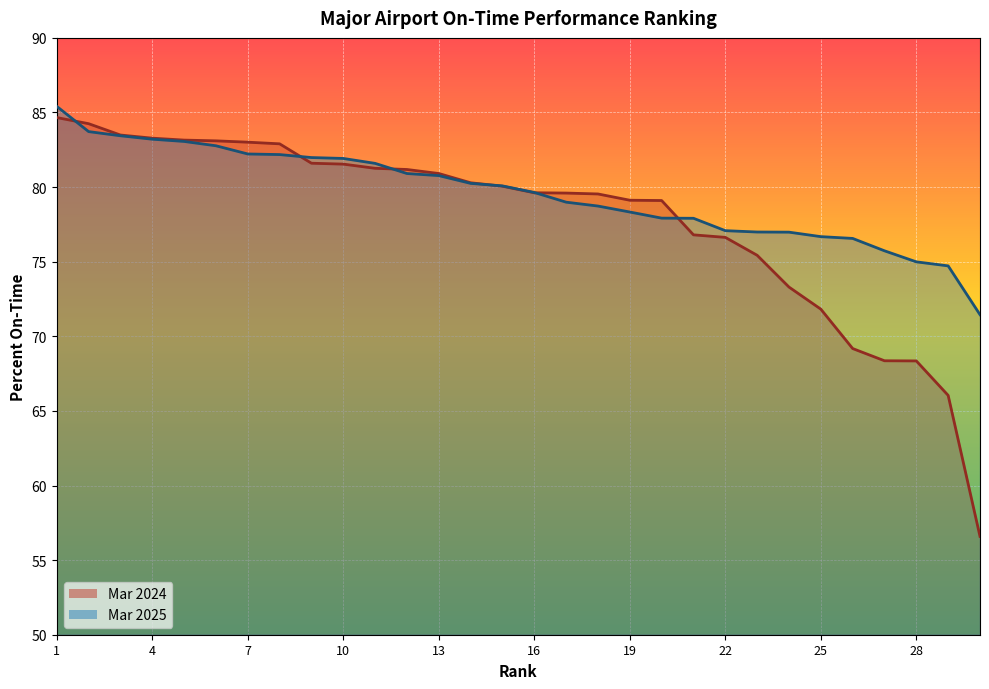

What are all the series names shown in the legend?

Mar 2024, Mar 2025